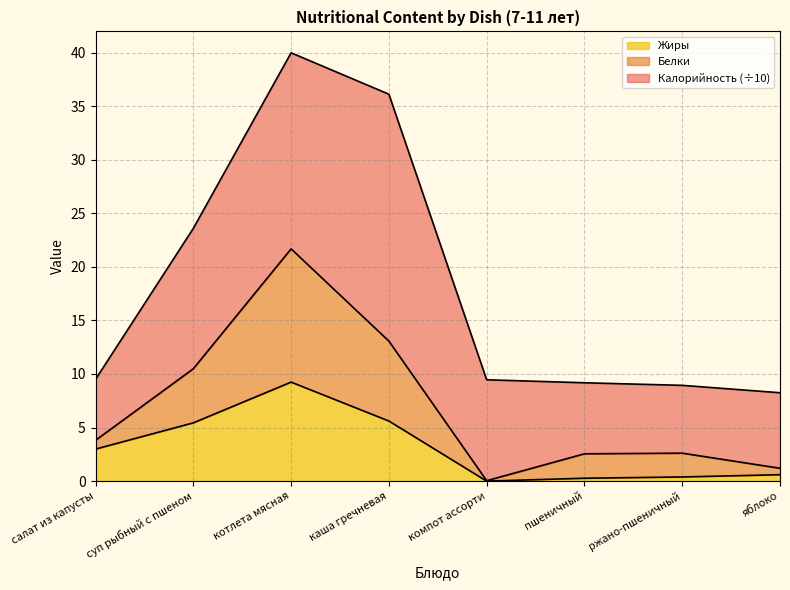

Where is Жиры nearest to the value 4?

салат из капусты